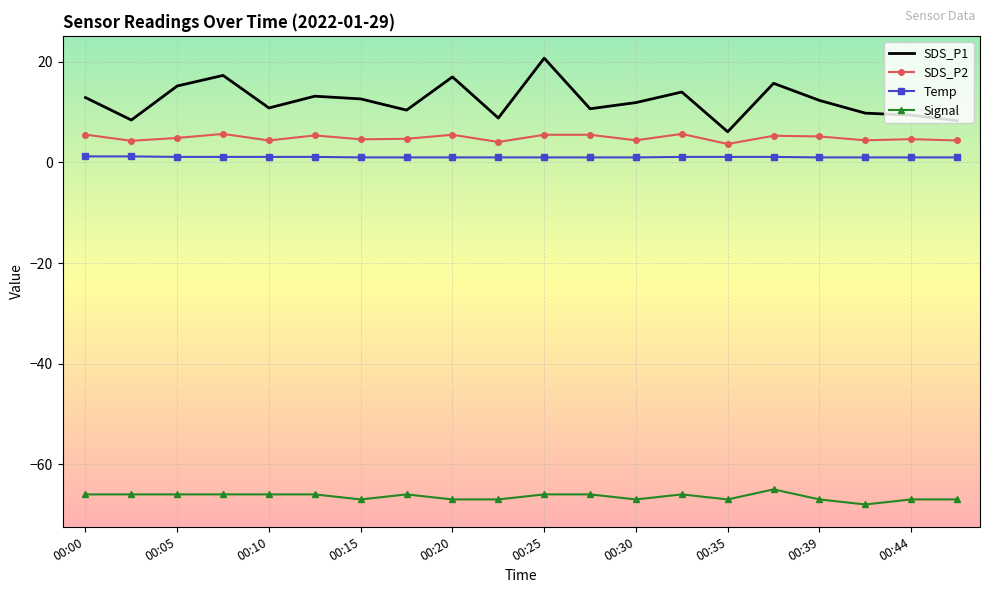

What is the lowest value of the SDS_P1 series?

6.1